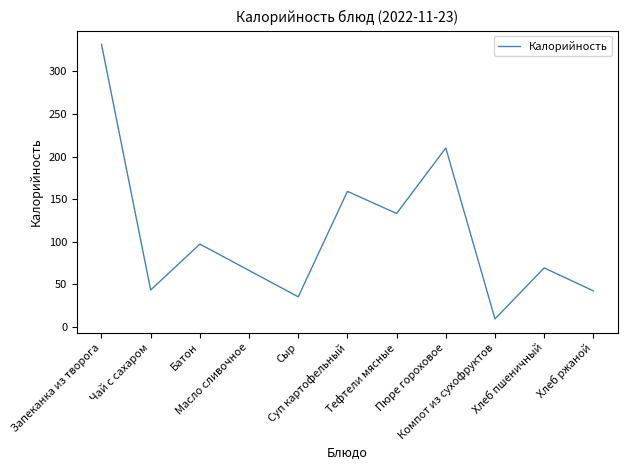

What is the smallest value displayed?

9